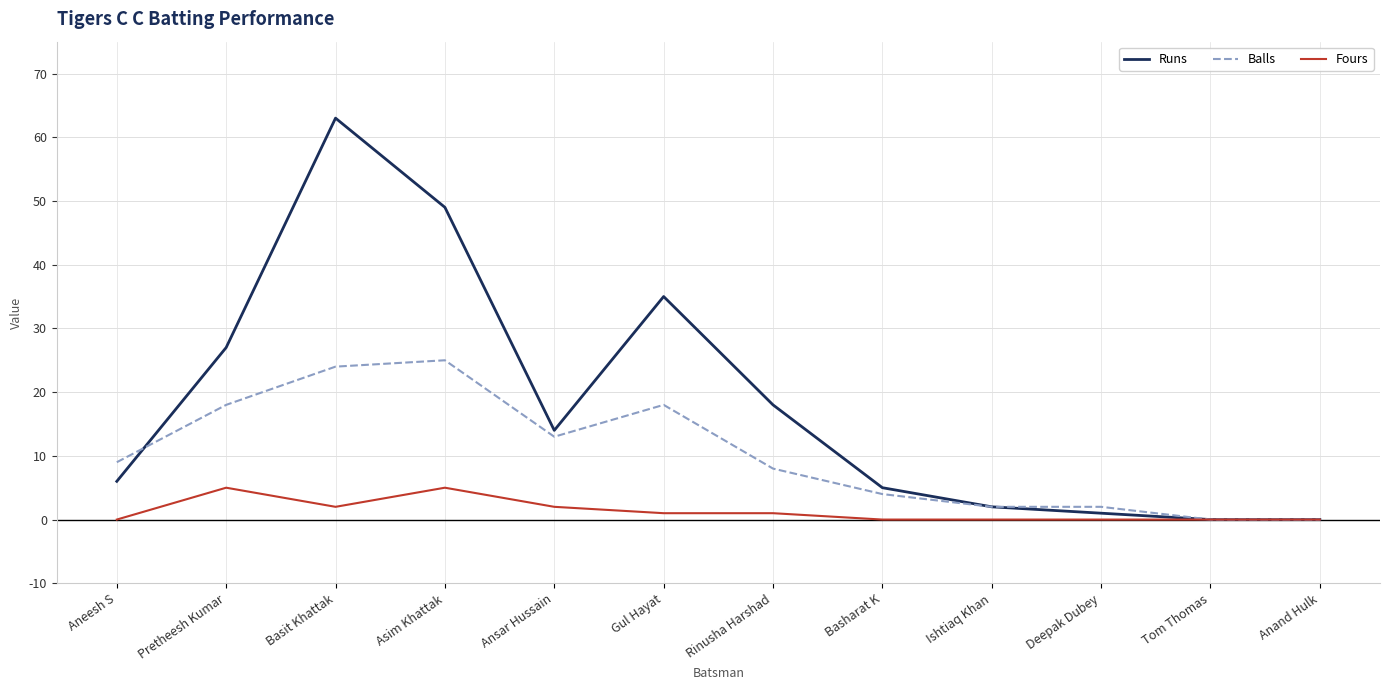

Count the Fours values in the range 0 to 2.

10